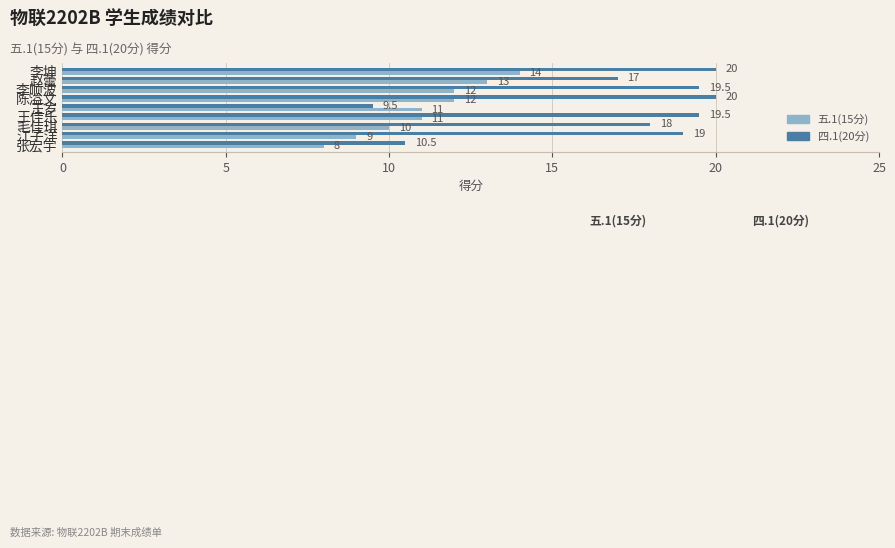

What are all the series names shown in the legend?

五.1(15分), 四.1(20分)